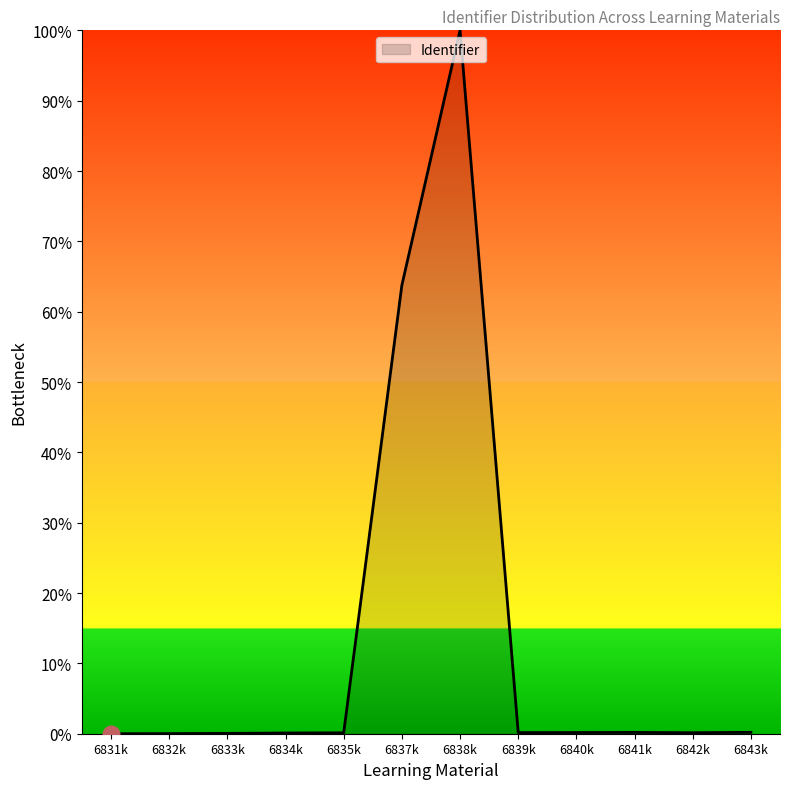

Does the chart display data point markers on the line(s)?

No